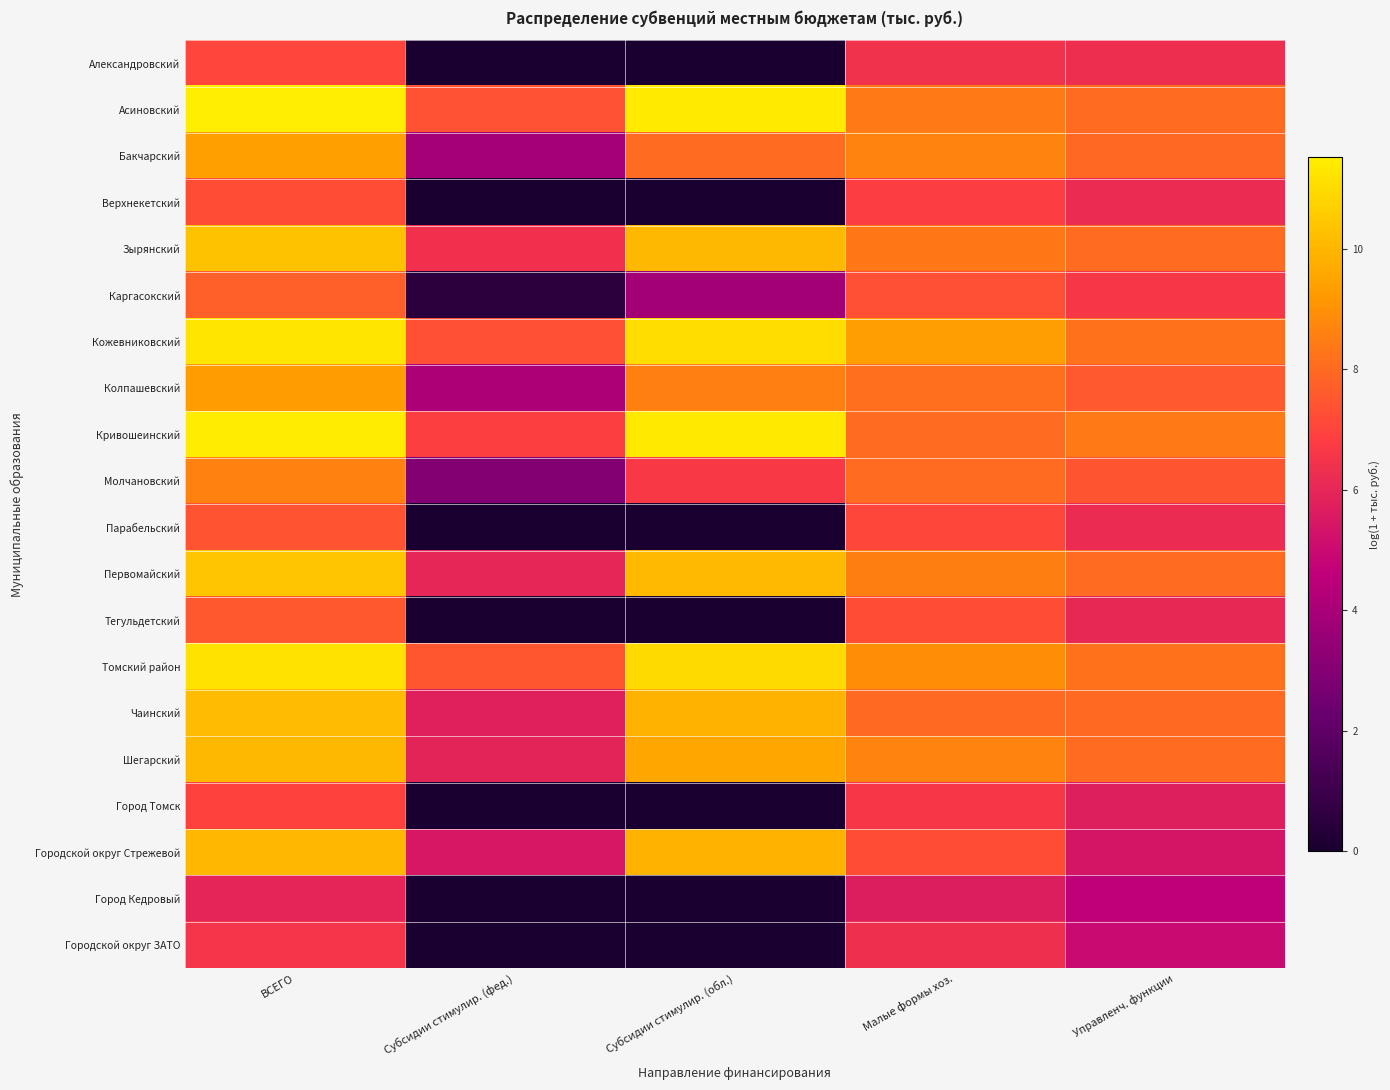

At how many categories does at least one series exceed 3?

5